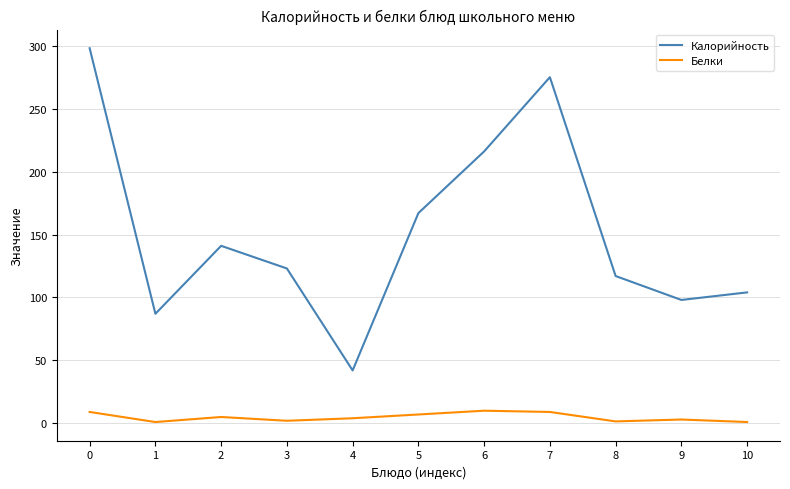

True or false: Белки and Калорийность intersect in this chart.

False